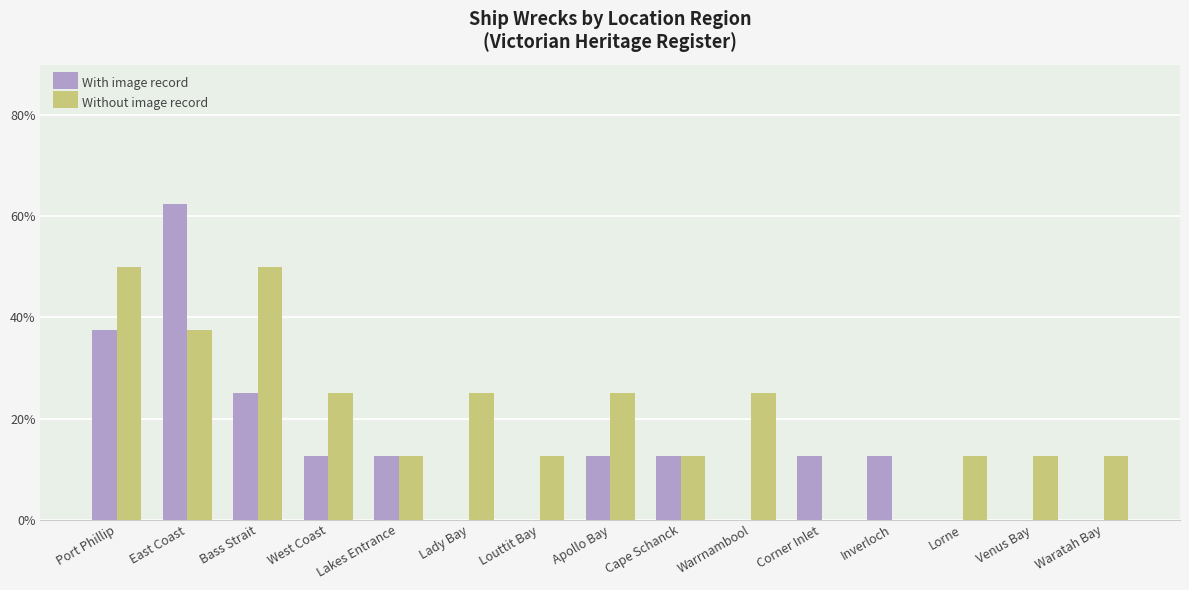

Is the value of Without image record at Inverloch greater than the value of With image record at Port Phillip?

No